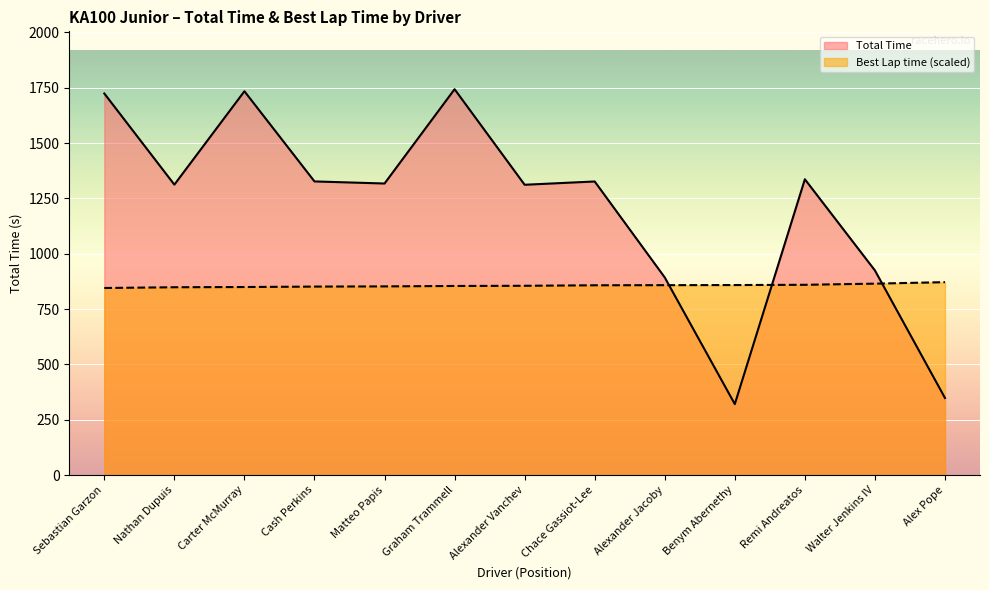

What is the value of the Total Time point at the 9th from the left?

892.8